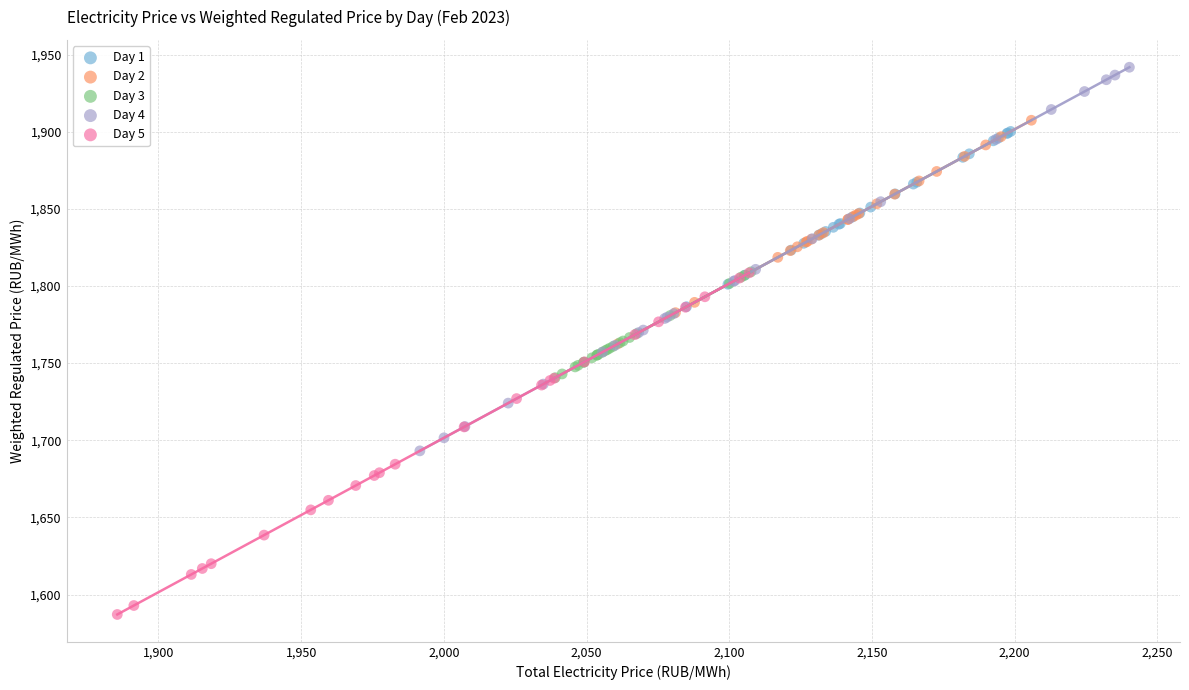

Which series reaches the minimum Y coordinate?

Day 5